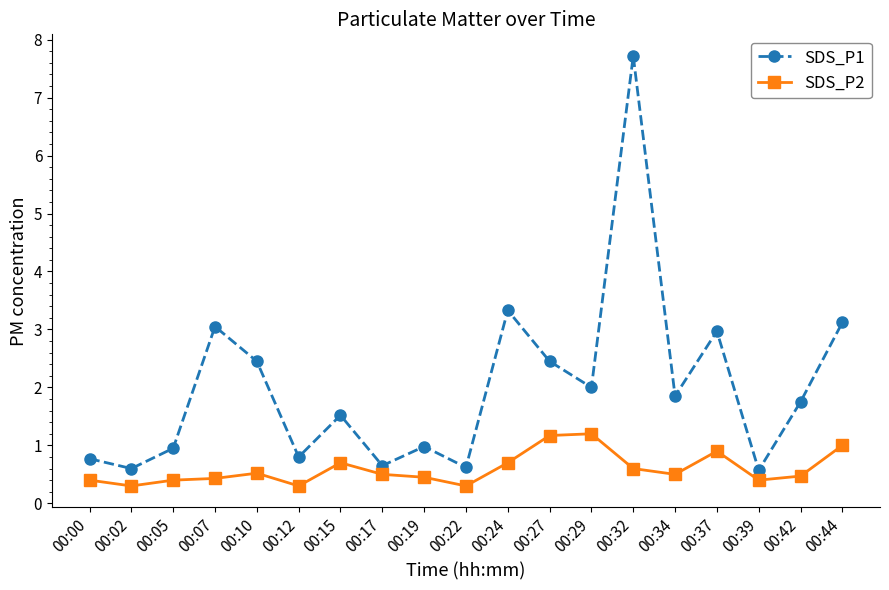

How many distinct data groups are displayed?

2